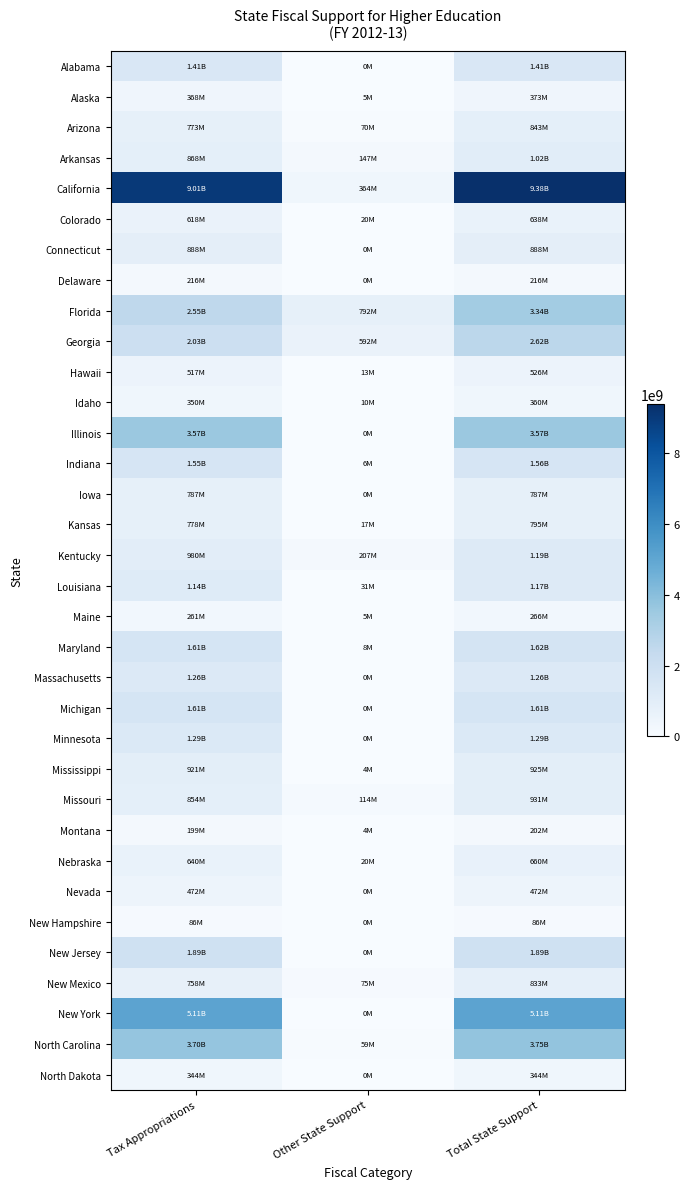

What is the total value across all series at Tax Appropriations?

49403516771